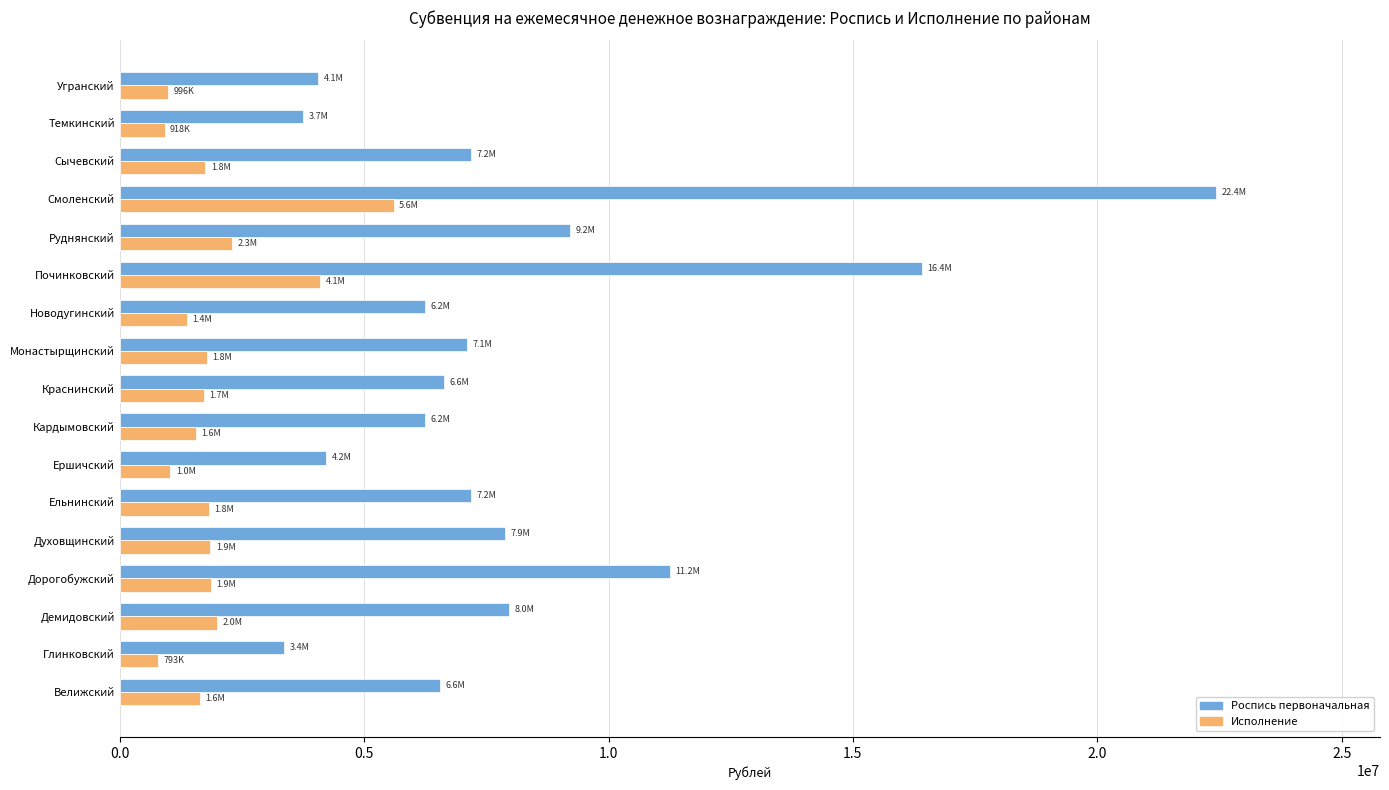

What is the highest value of the Роспись первоначальная series?

22420400.0